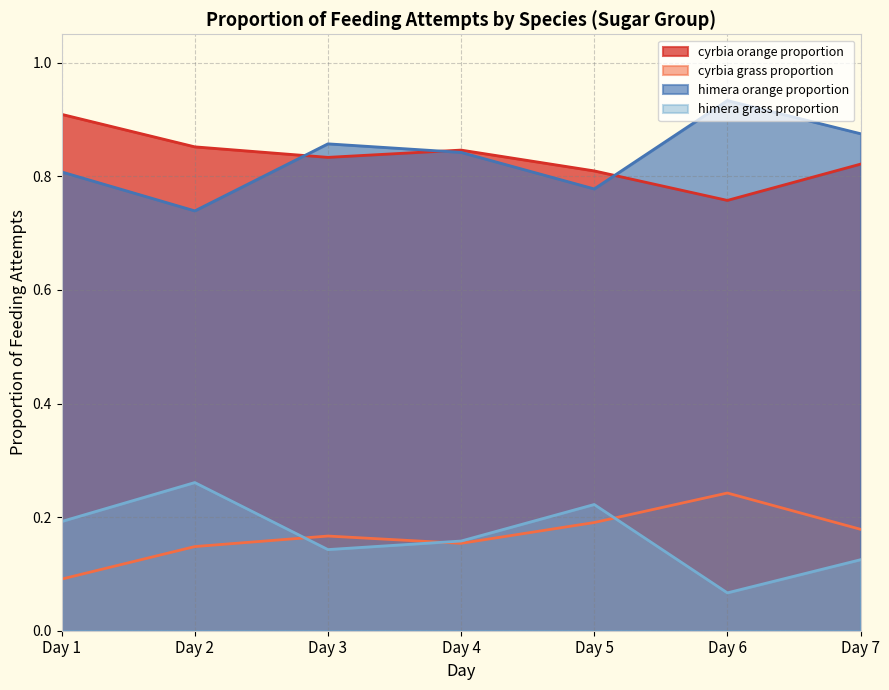

What is the average value of the cyrbia orange proportion series?

0.8